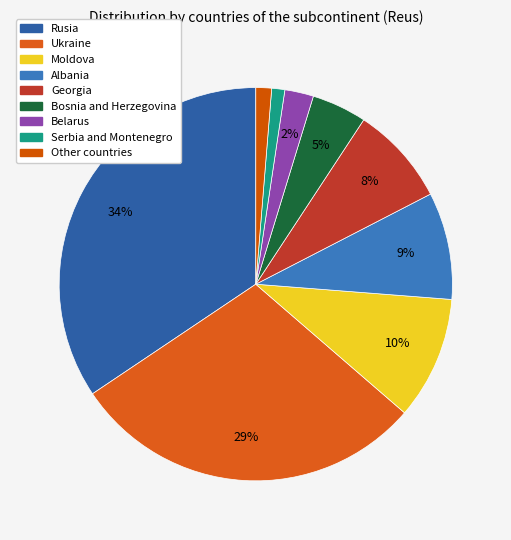

What percentage is the Belarus slice, to the nearest percent?

2%